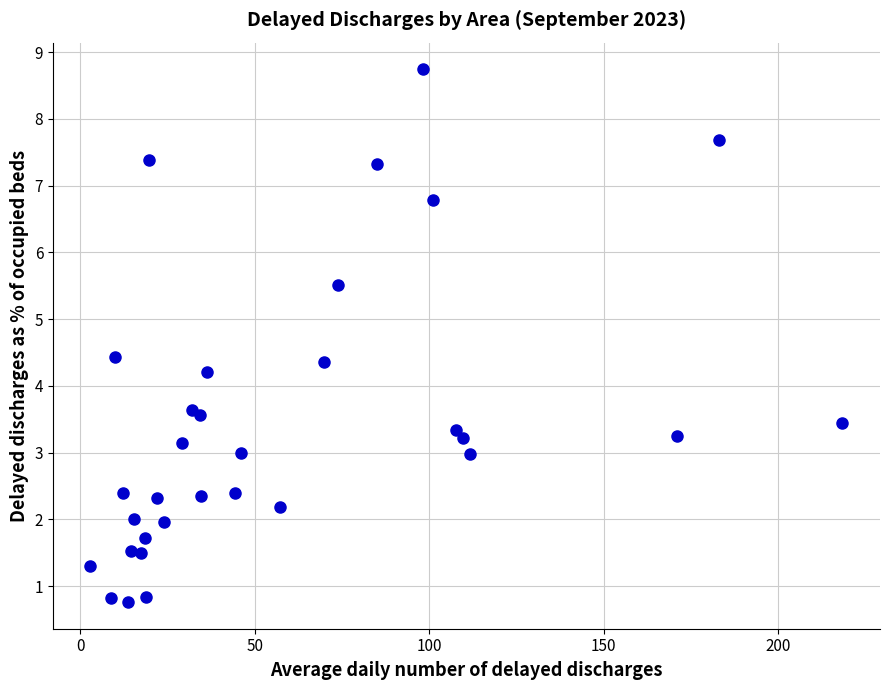

What Y value in the scatter plot is closest to 4?

4.2